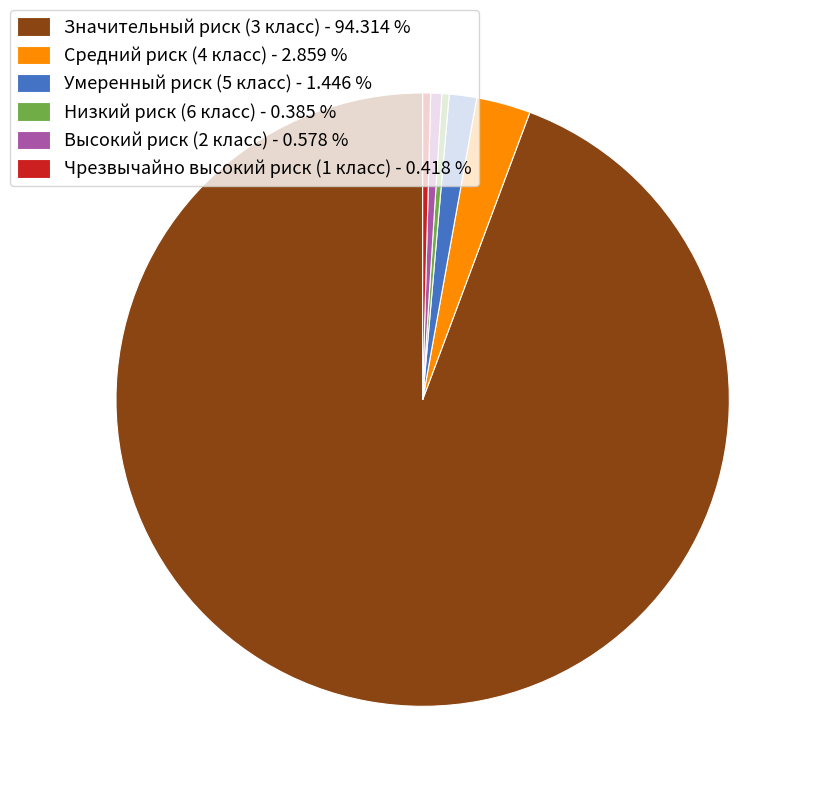

Does any single category account for the majority?

Yes